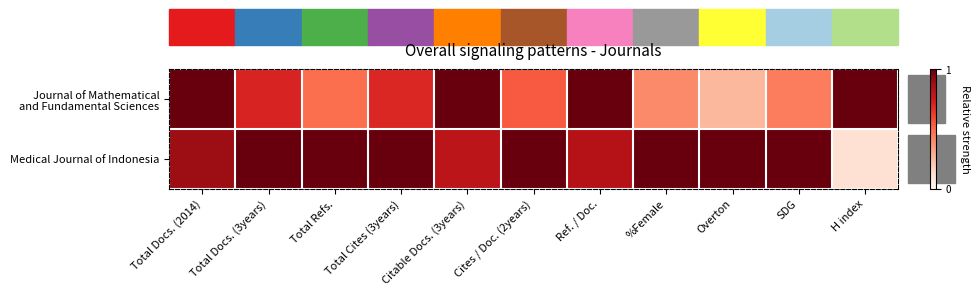

At Total Cites (3years), list the series in order from smallest to largest.

Journal of Mathematical and Fundamental Sciences, Medical Journal of Indonesia